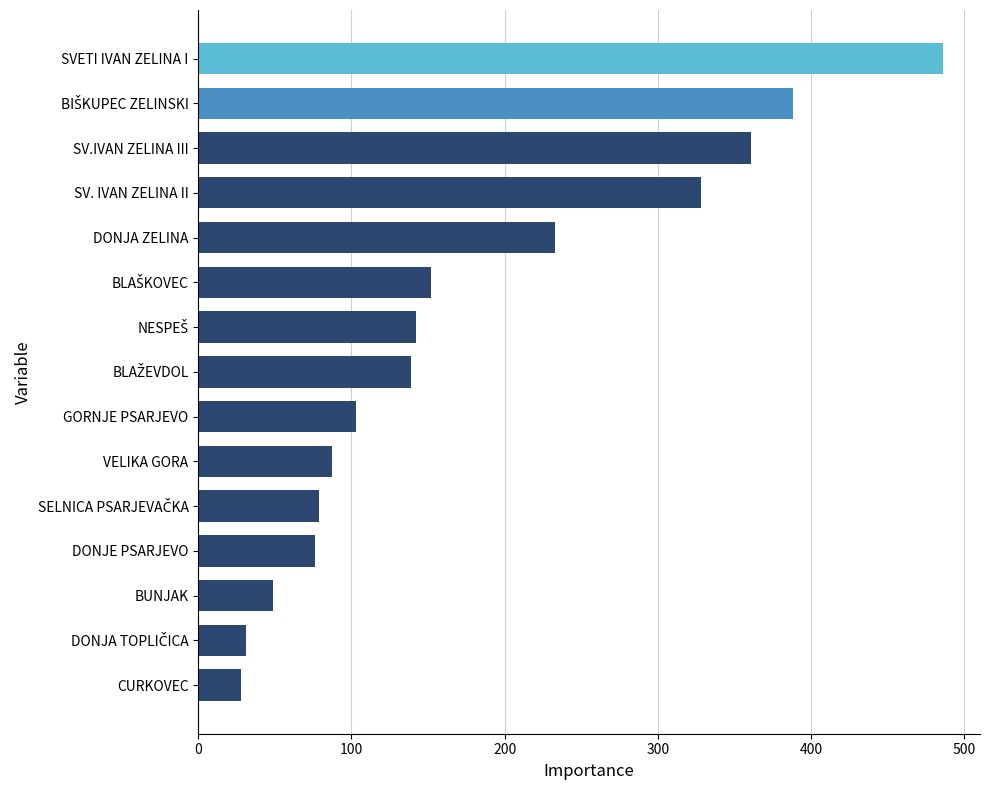

What is the greatest value displayed?

486